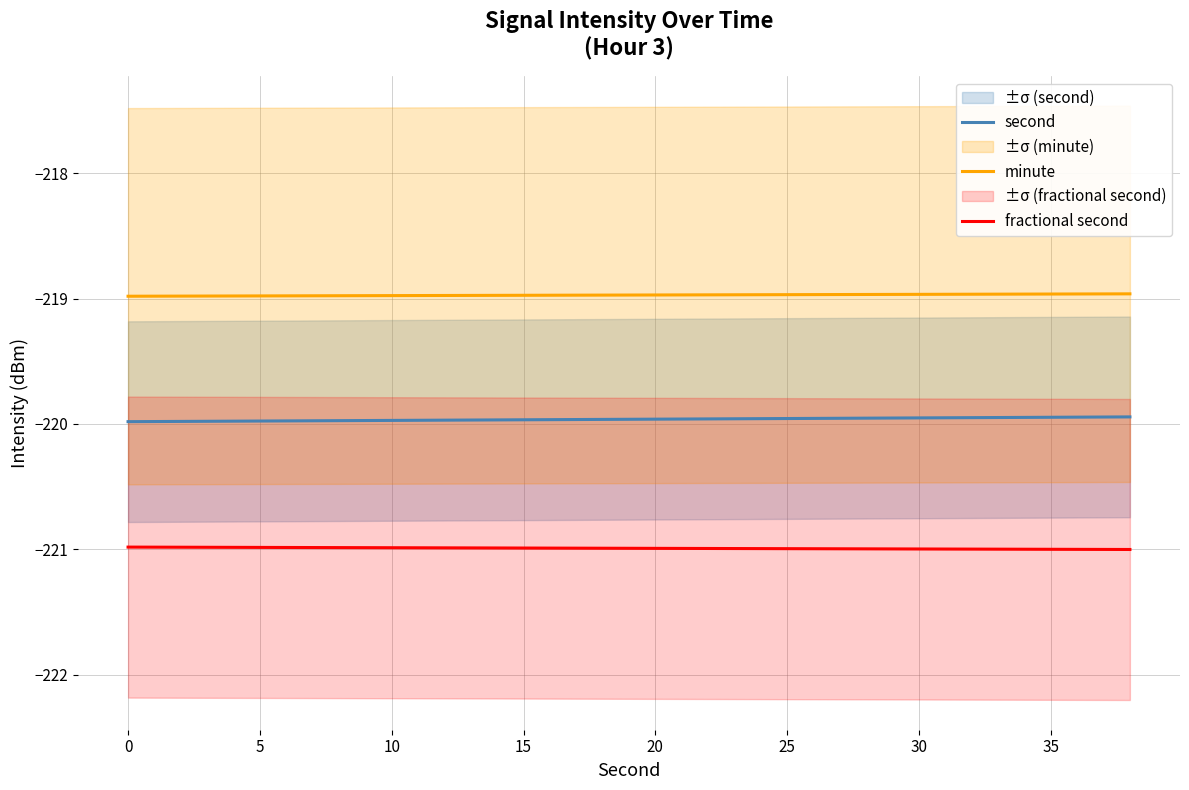

What is the minimum value for second?

-220.0